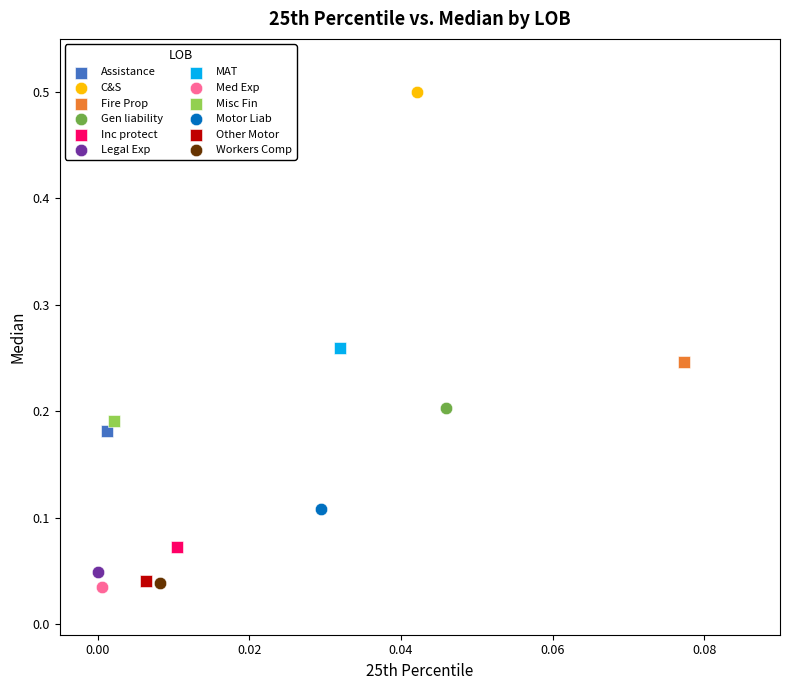

What are all the series names shown in the legend?

Assistance, C&S, Fire Prop, Gen liability, Inc protect, Legal Exp, MAT, Med Exp, Misc Fin, Motor Liab, Other Motor, Workers Comp